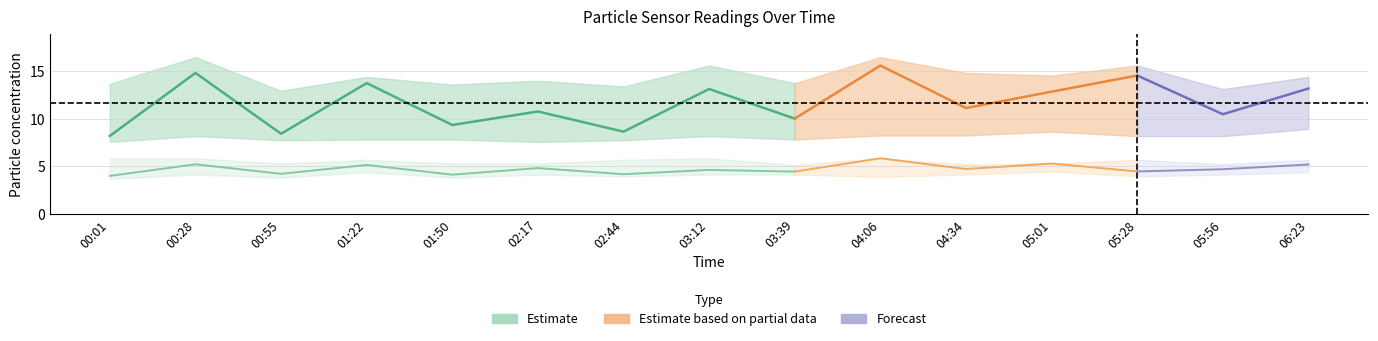

True or false: SDS_P1 and SDS_P1_upper intersect in this chart.

False